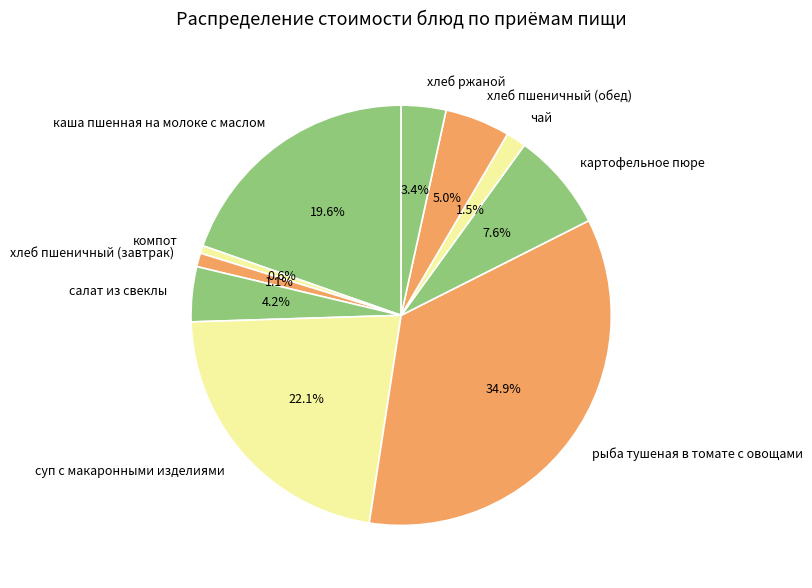

How many segments does this pie chart have?

10